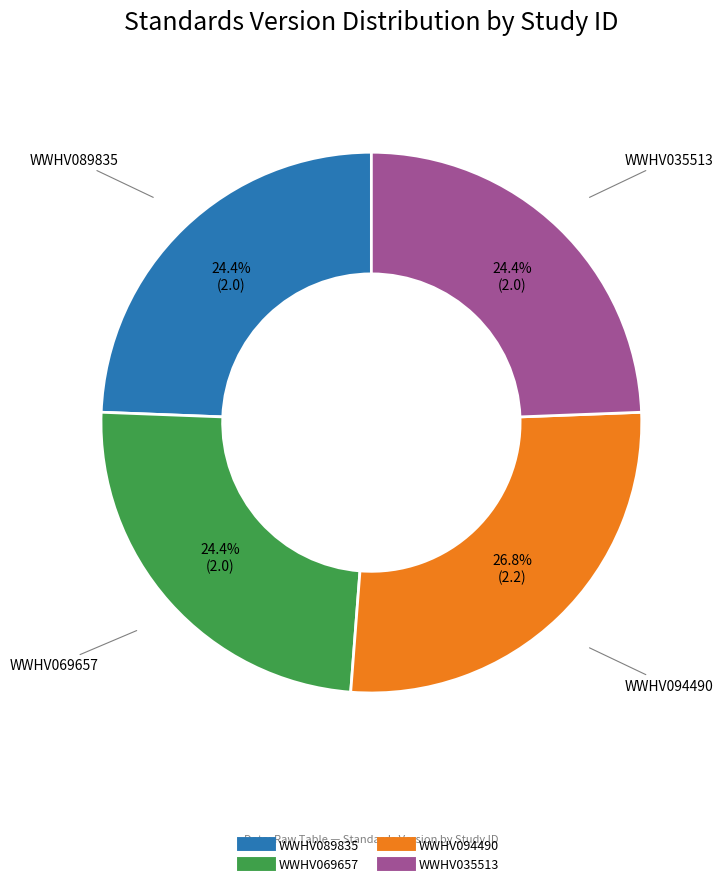

Combined, do WWHV089835 and WWHV094490 account for over 50%?

Yes